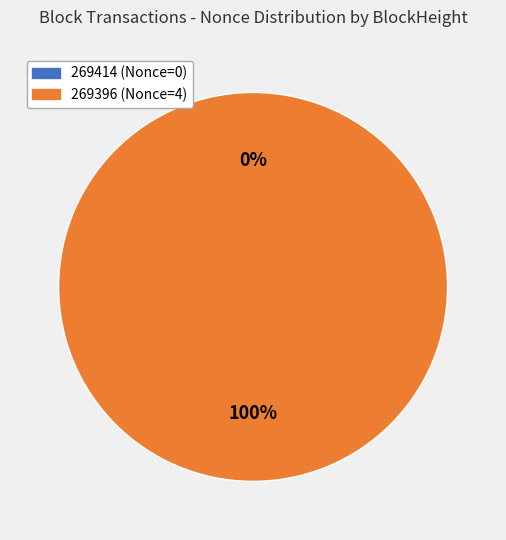

To the nearest percent, what is the difference between the largest and smallest slice percentages?

100%